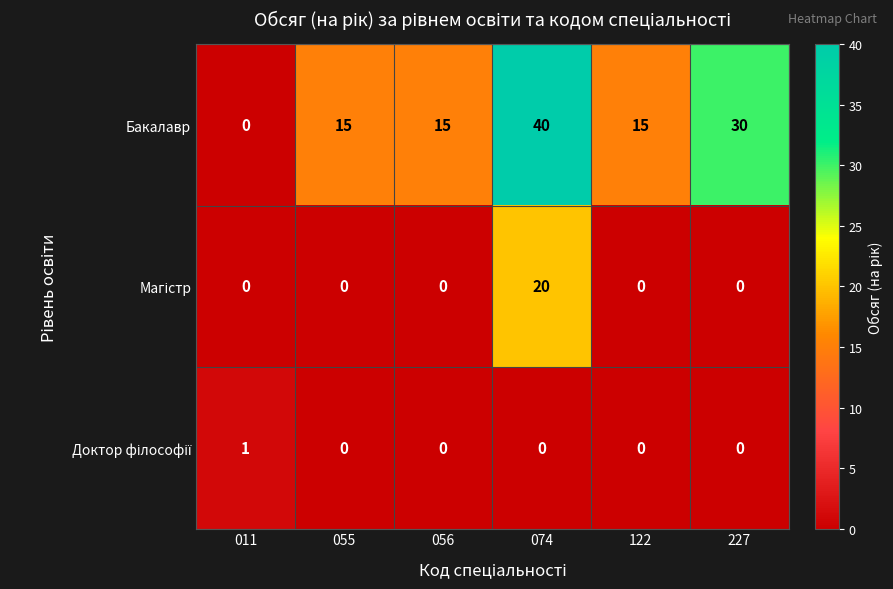

Which category has the lowest value in the Бакалавр series?

011